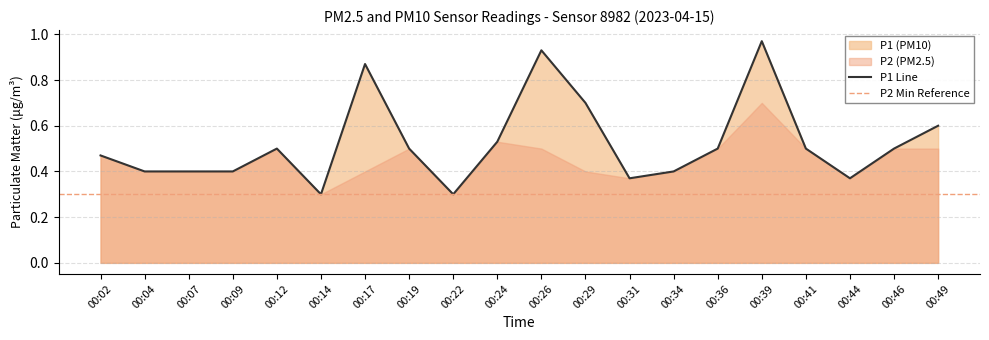

List the labels in order of value, smallest first.

00:14, 00:22, 00:31, 00:44, 00:04, 00:07, 00:09, 00:34, 00:02, 00:12, 00:19, 00:36, 00:41, 00:46, 00:24, 00:49, 00:29, 00:17, 00:26, 00:39